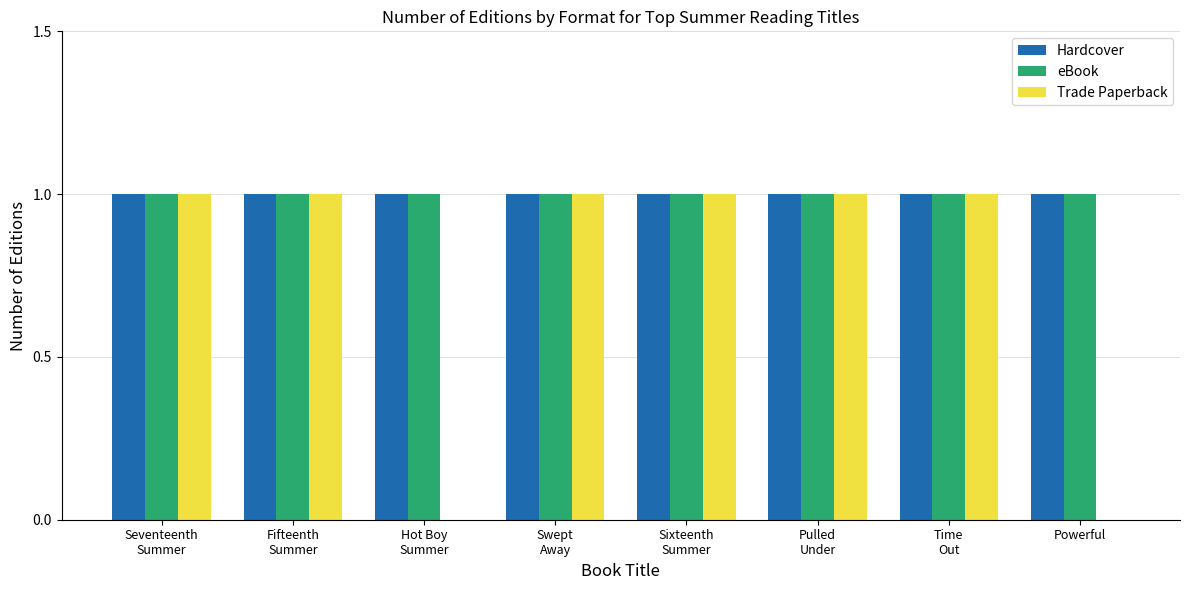

Reading left to right, what are all the values shown in this chart?

Hardcover: 1	1	1	1	1	1	1	1
eBook: 1	1	1	1	1	1	1	1
Trade Paperback: 1	1	0	1	1	1	1	0